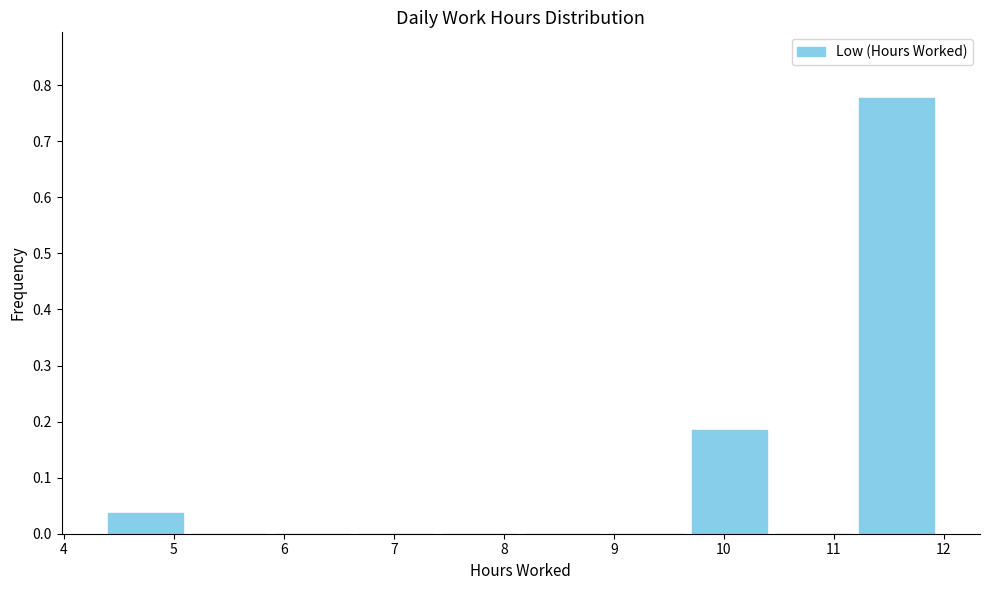

Reading left to right, list every bar in this chart as the range it spans on the x-axis followed by its height. Neither the bar edges nor the heights are printed on the chart, so give them approximately, as read against the axes.

4.4 to 5.1: 0.04
5.1 to 5.9: 0
5.9 to 6.6: 0
6.6 to 7.4: 0
7.4 to 8.2: 0
8.2 to 8.9: 0
8.9 to 9.7: 0
9.7 to 10.4: 0.19
10.4 to 11.2: 0
11.2 to 12.0: 0.78